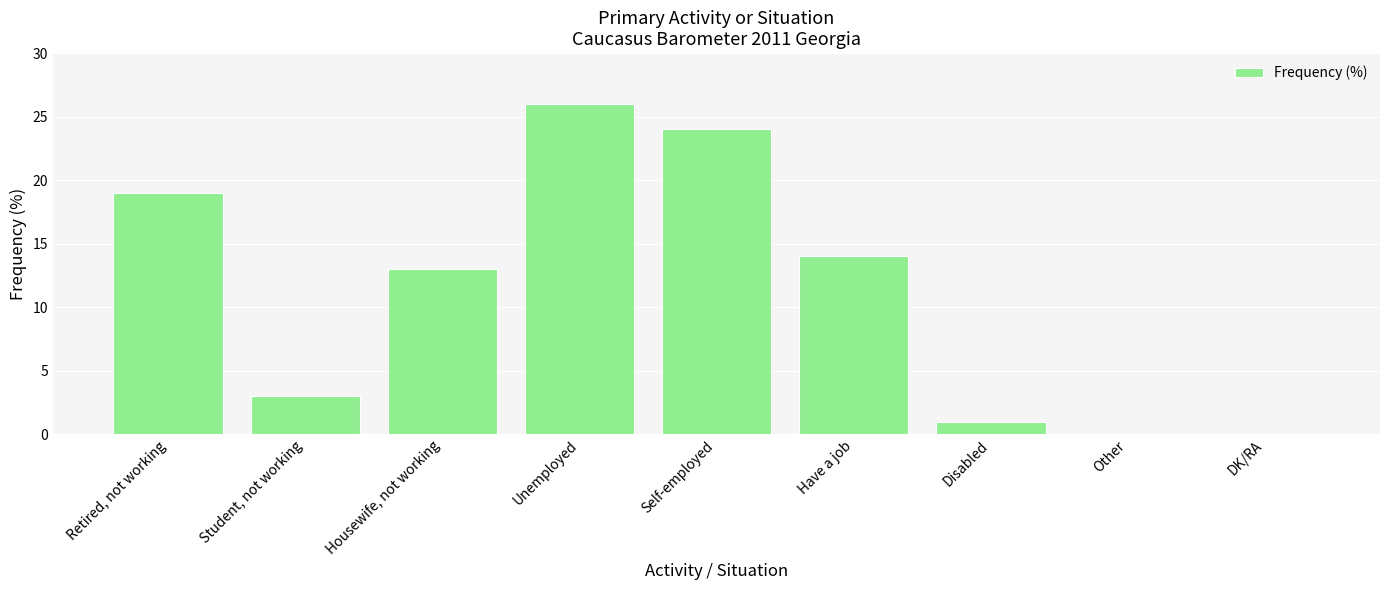

True or false: the data shows 10 at Other.

False